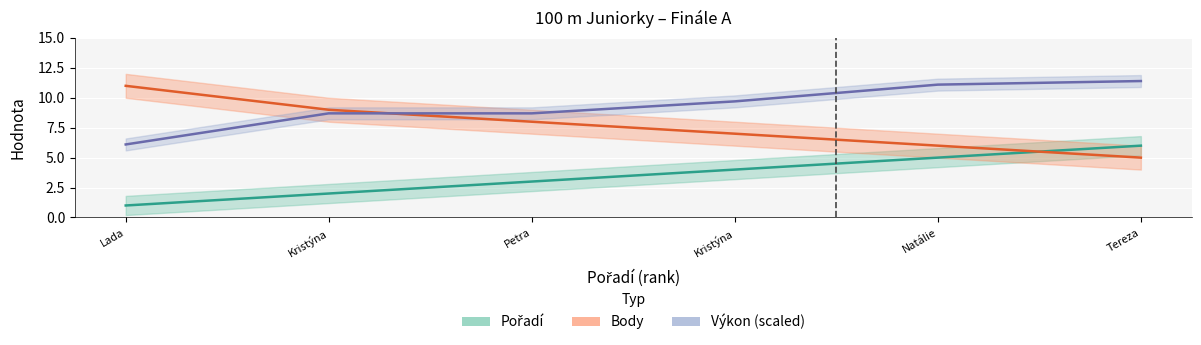

Count the number of data series in this chart.

3